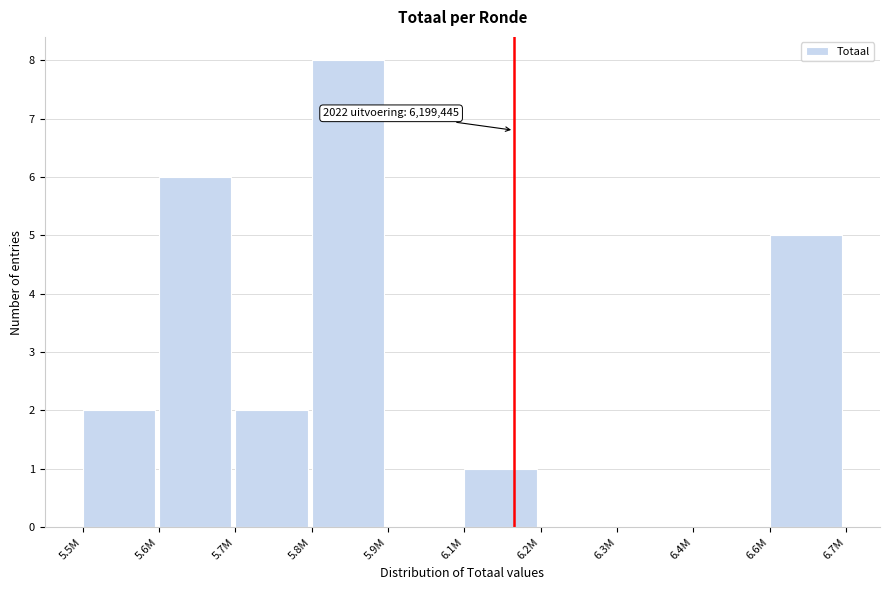

Reading left to right, transcribe all the data shown in this chart.

5.5M=2	5.6M=6	5.7M=2	5.8M=8	5.9M=0	6.1M=1	6.2M=0	6.3M=0	6.4M=0	6.6M=5